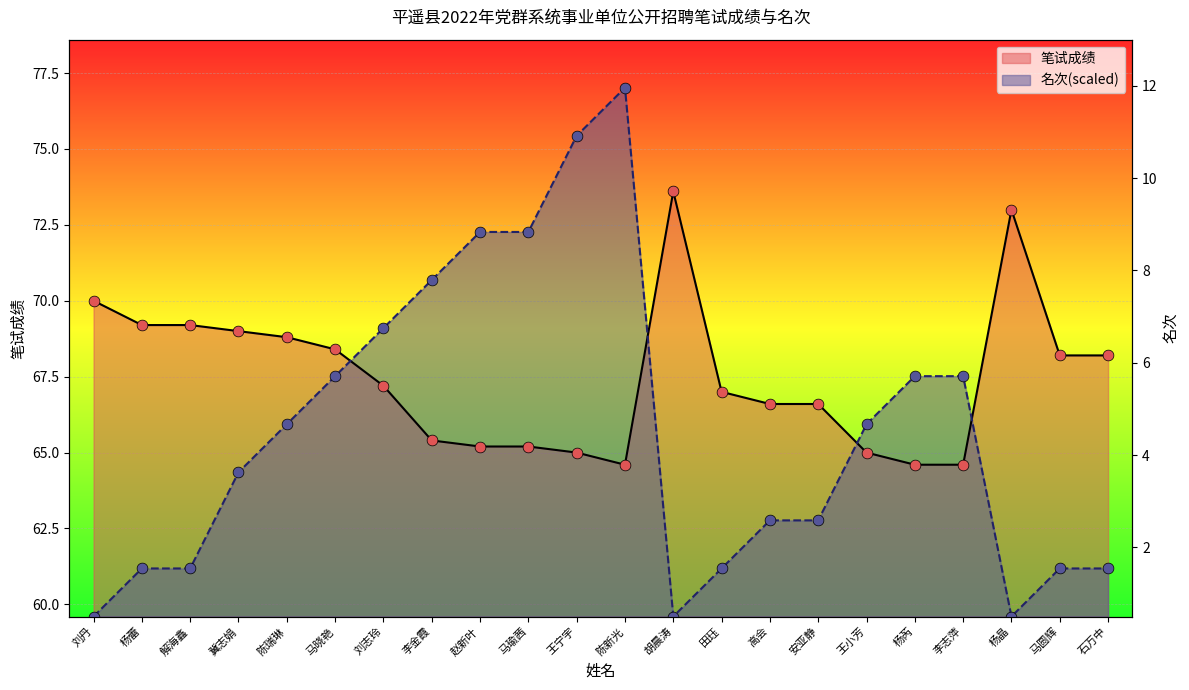

Which series contains the highest Y value?

名次